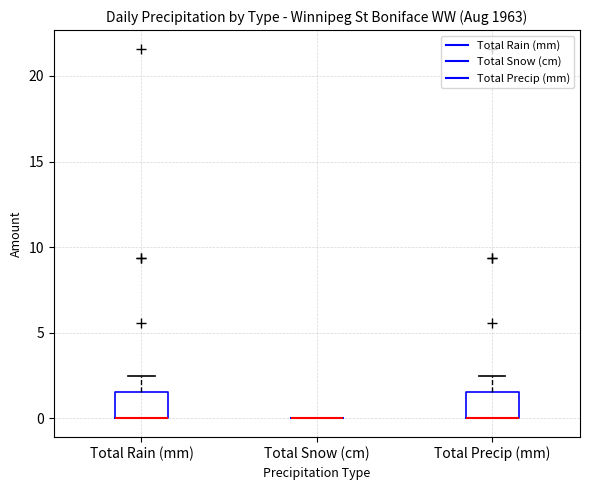

Reading left to right, read every box against the y-axis: the position of its median line, the range the box covers, and the ends of its whiskers. The values are not printed on the chart, so give them approximately, as read against the axis.

Total Rain (mm): median 0.0 (drawn on the box's lower edge), box 0.0 to 1.5, whiskers 0.0 to 2.5
Total Snow (cm): box collapsed to a line at 0.0, whiskers 0.0 to 0.0
Total Precip (mm): median 0.0 (drawn on the box's lower edge), box 0.0 to 1.5, whiskers 0.0 to 2.5